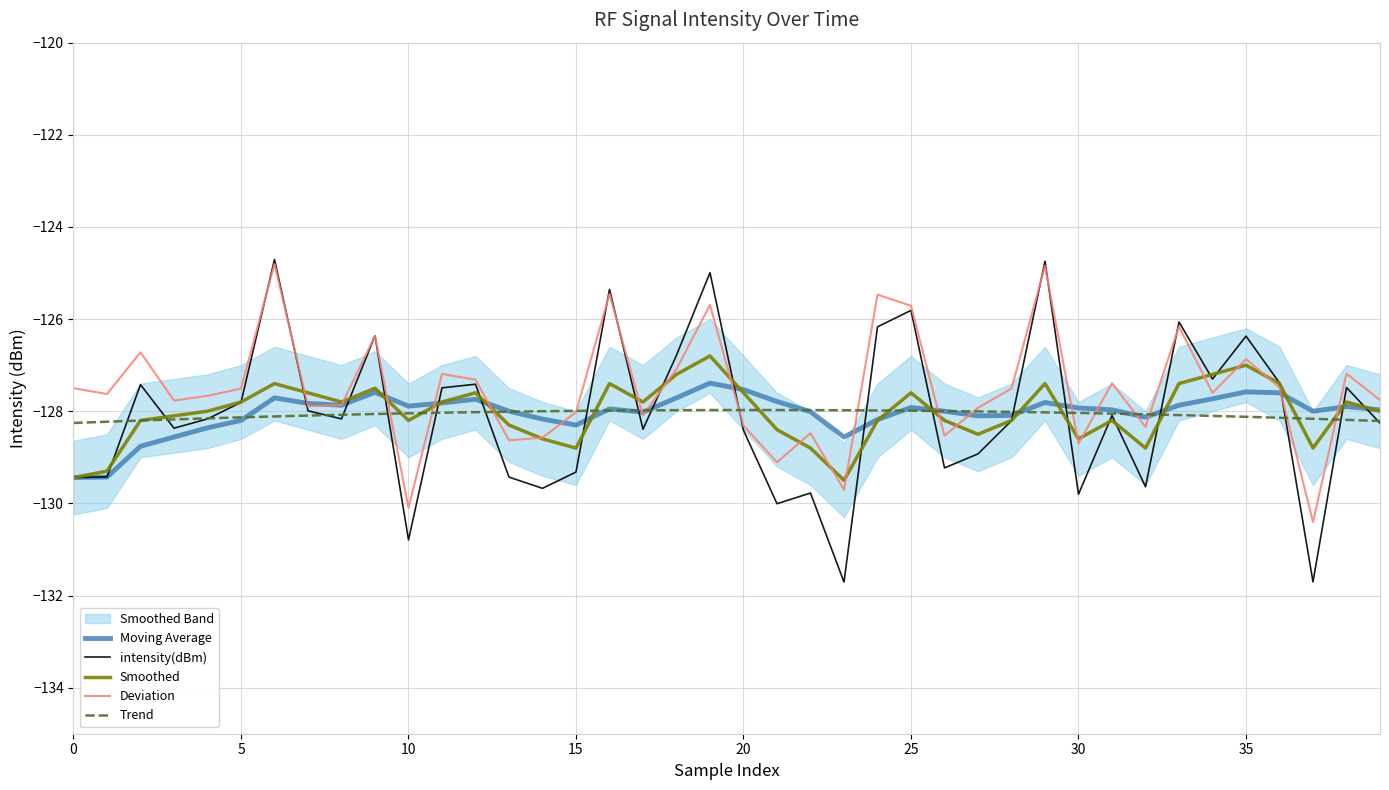

Where does the Smoothed series first go above -128?

5